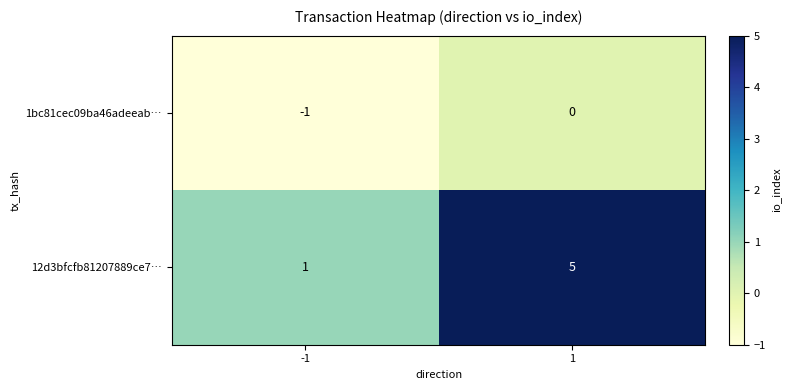

Is the value of 1bc81cec09ba46adeeab… at 1 greater than the value of 12d3bfcfb81207889ce7… at -1?

No